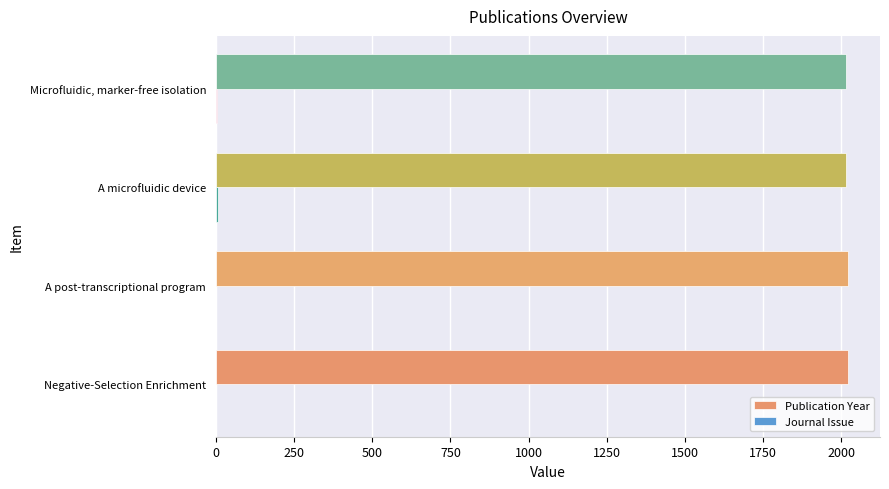

True or false: Publication Year has a value of 3303 at A post-transcriptional program.

False